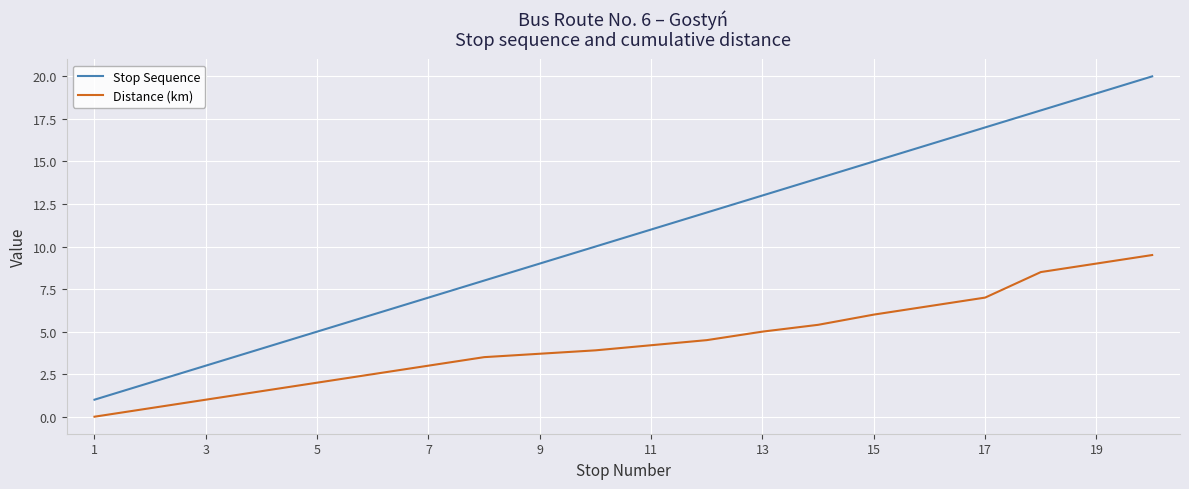

What is the minimum value for Stop Sequence?

1.0